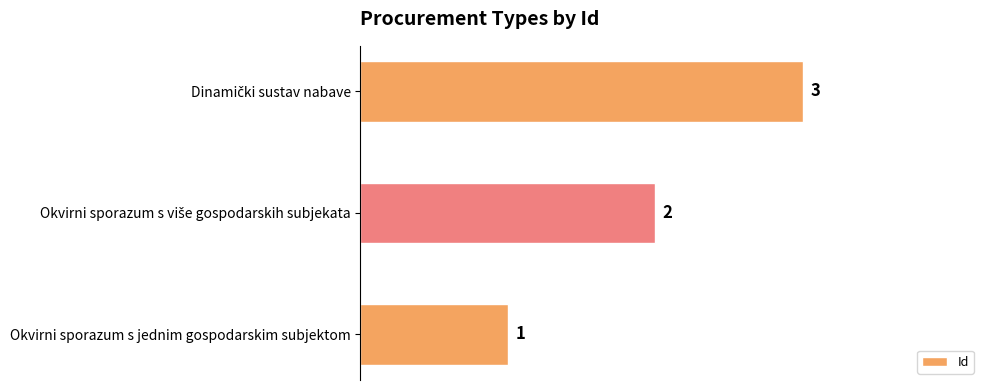

At which category does the chart reach its minimum across all series?

Okvirni sporazum s jednim gospodarskim subjektom